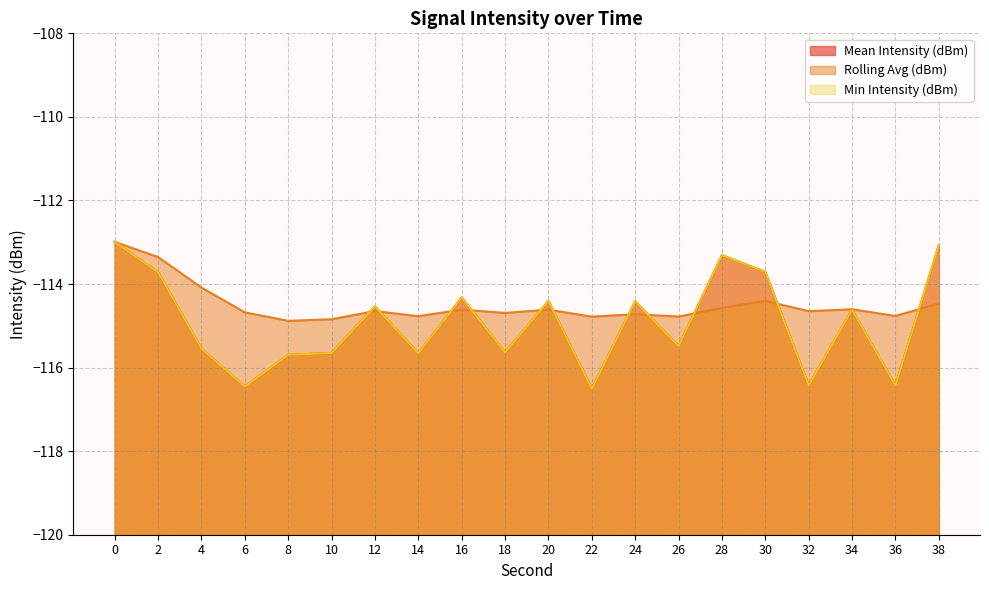

At which label does Min Intensity (dBm) reach its minimum?

22